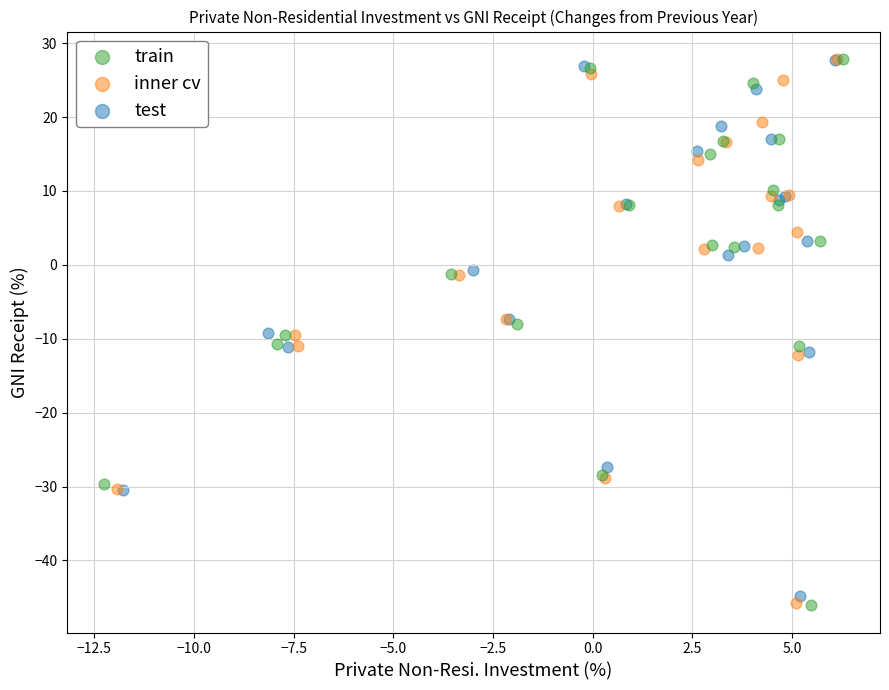

What are all the series names shown in the legend?

train, inner cv, test